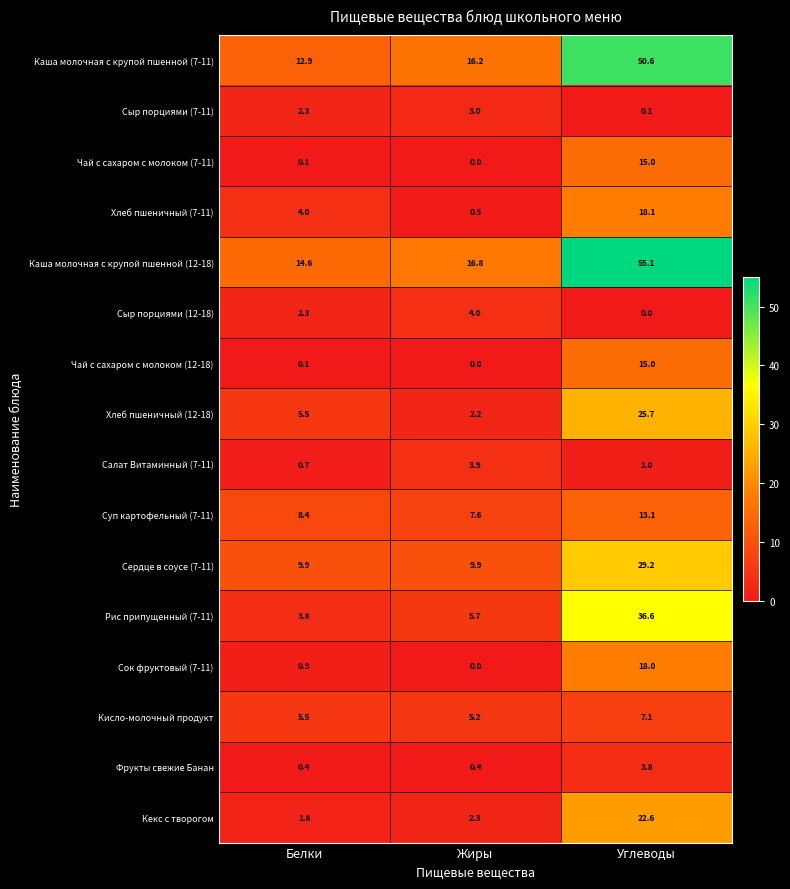

At which label does Каша молочная с крупой пшенной (7-11) reach its peak?

Углеводы